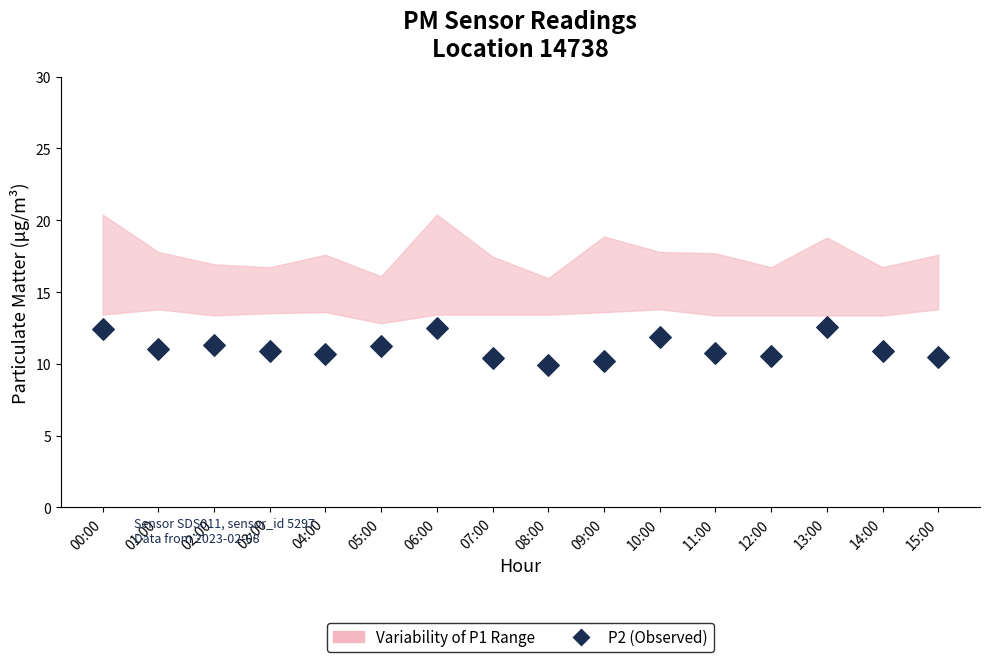

What is the range of Y values (max minus min)?

2.7